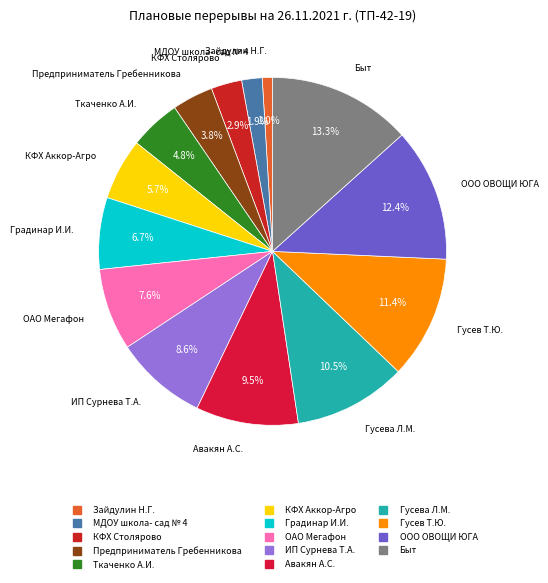

True or false: Зайдулин Н.Г. accounts for 1% of the total.

True